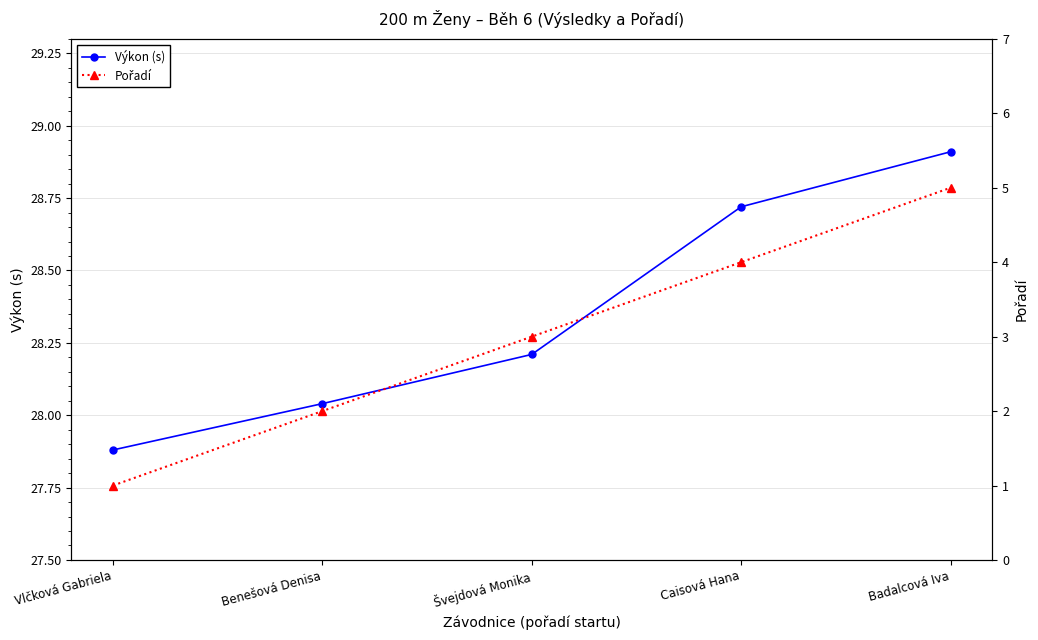

At which label does Výkon (s) reach its peak?

Badalcová Iva